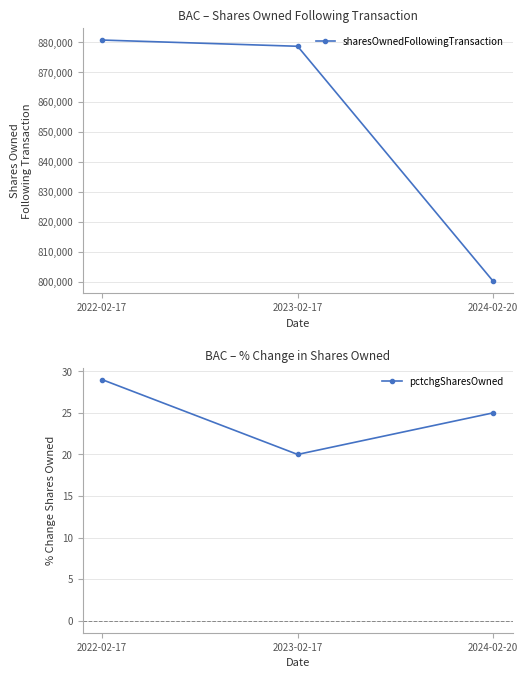

What is the sum of the pctchgSharesOwned values at 2023-02-17 and 2024-02-20?

45